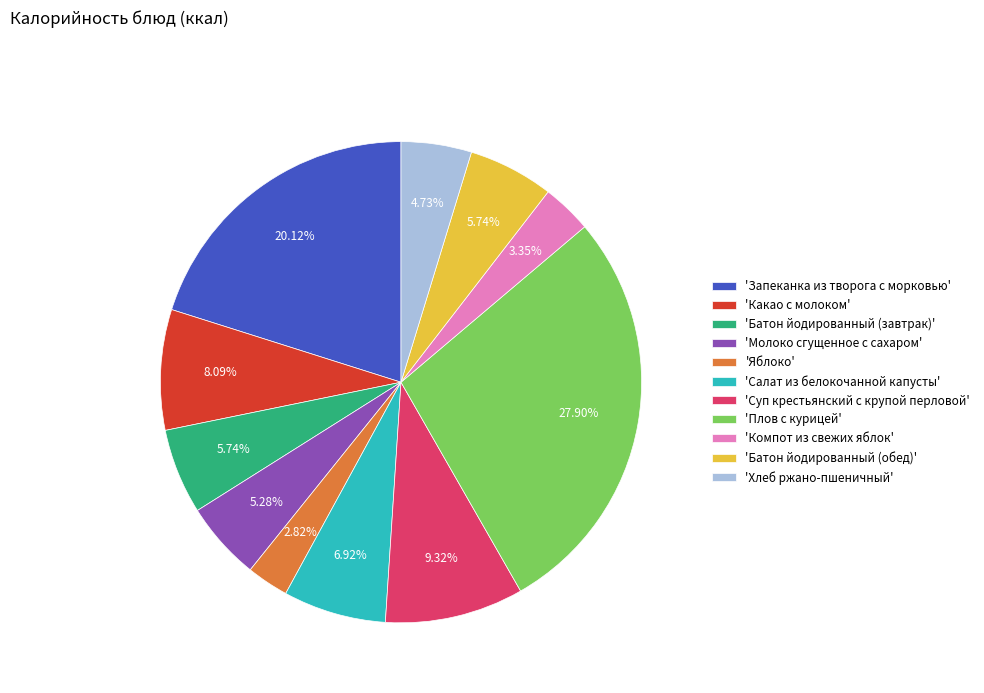

To the nearest percent, what is the average slice percentage?

9%